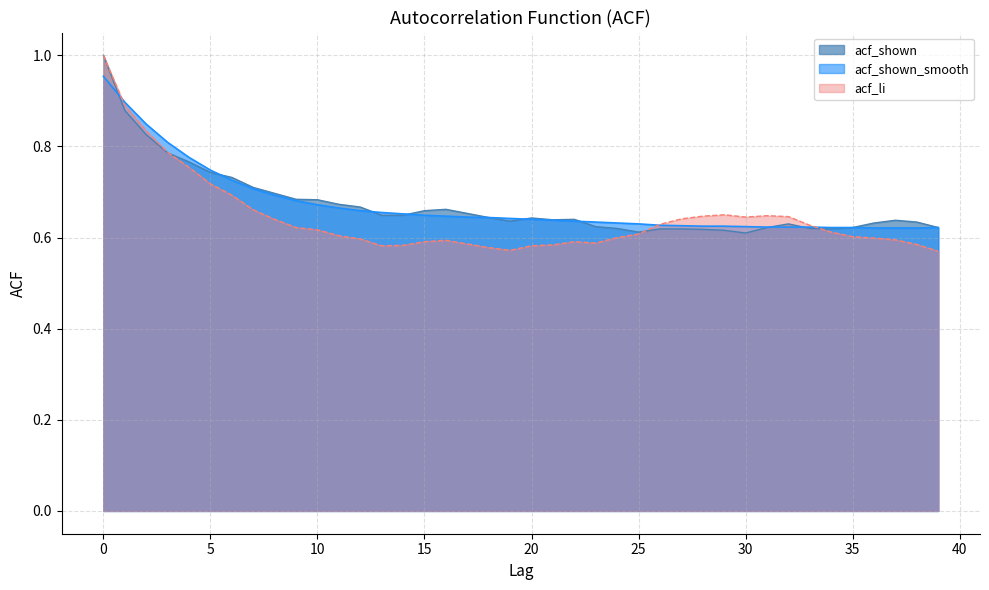

The value of acf_li at 10 is 0.4. True or false?

False